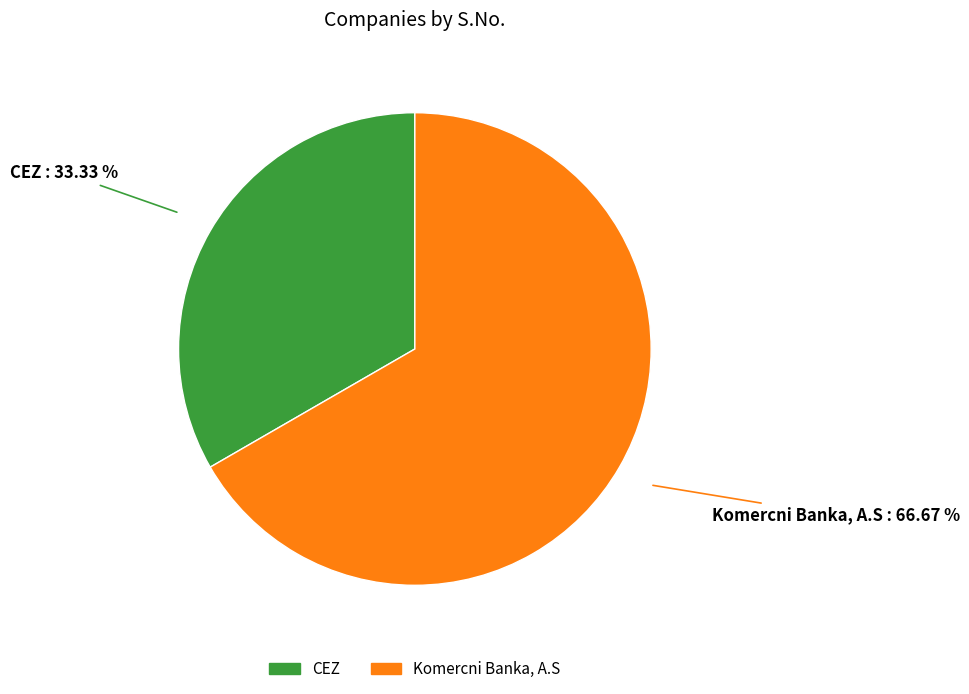

Rank the categories by value from highest to lowest.

Komercni Banka, A.S, CEZ